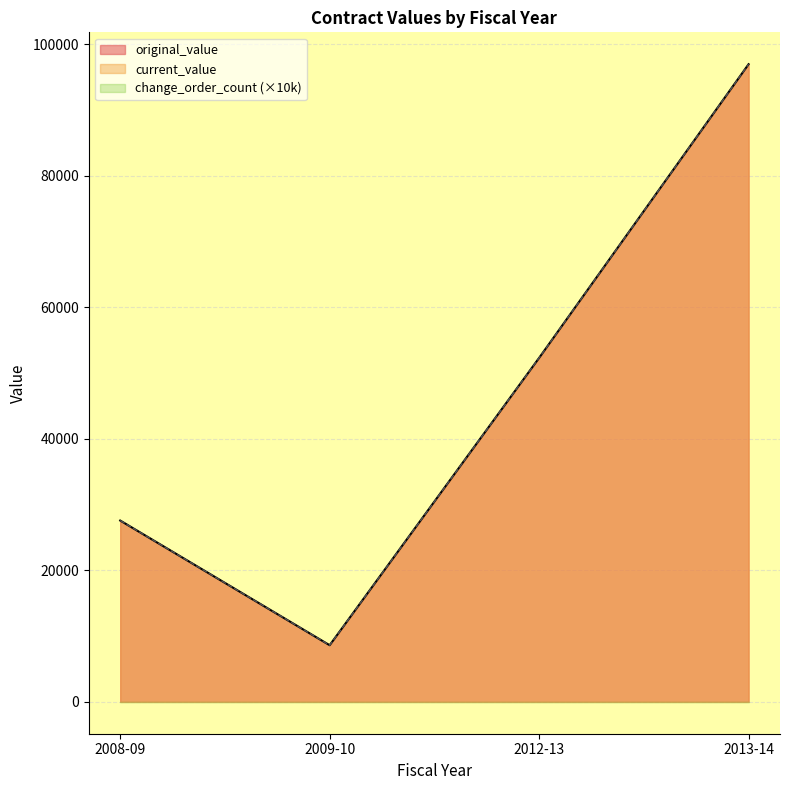

True or false: original_value and current_value cross at least once.

False